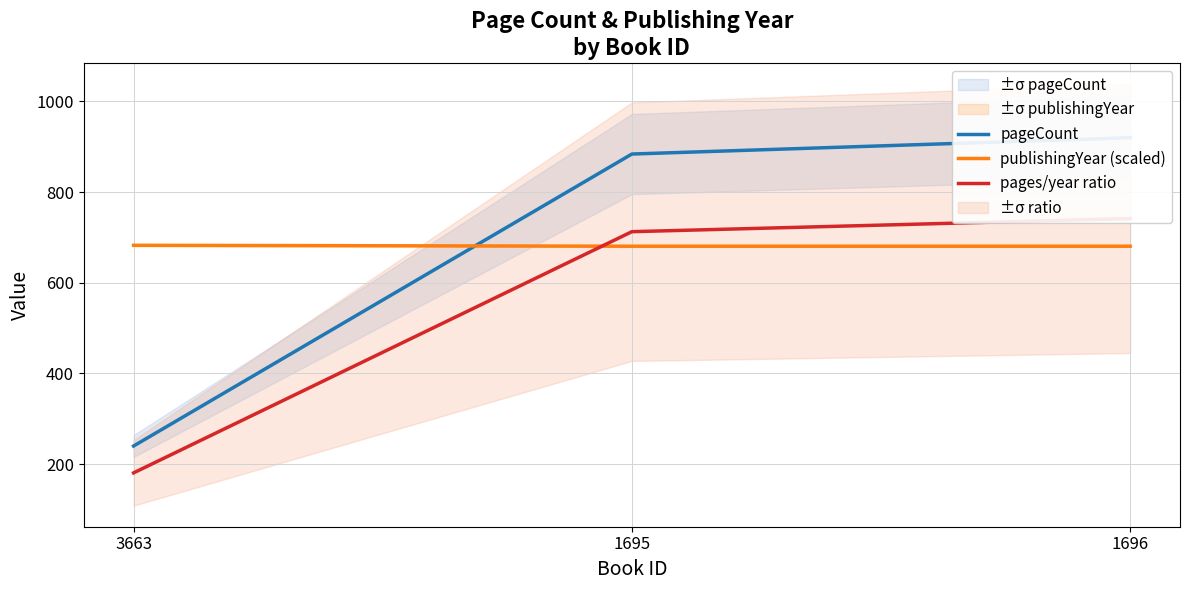

What is the sum of the pageCount values at 1696 and 3663?

1160.0